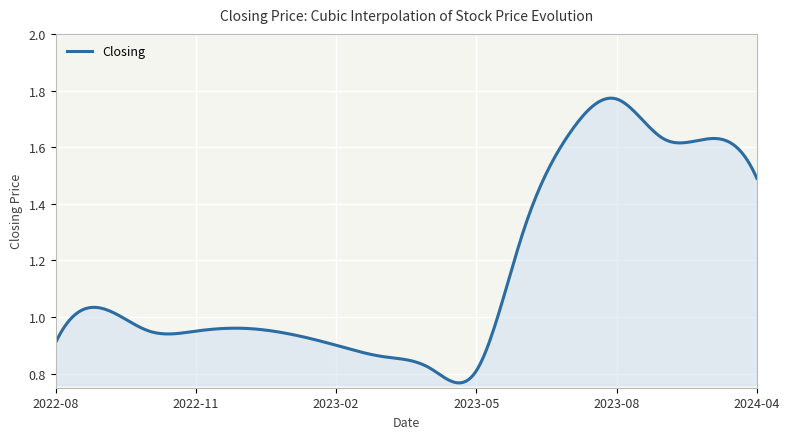

Count the number of data series in this chart.

1